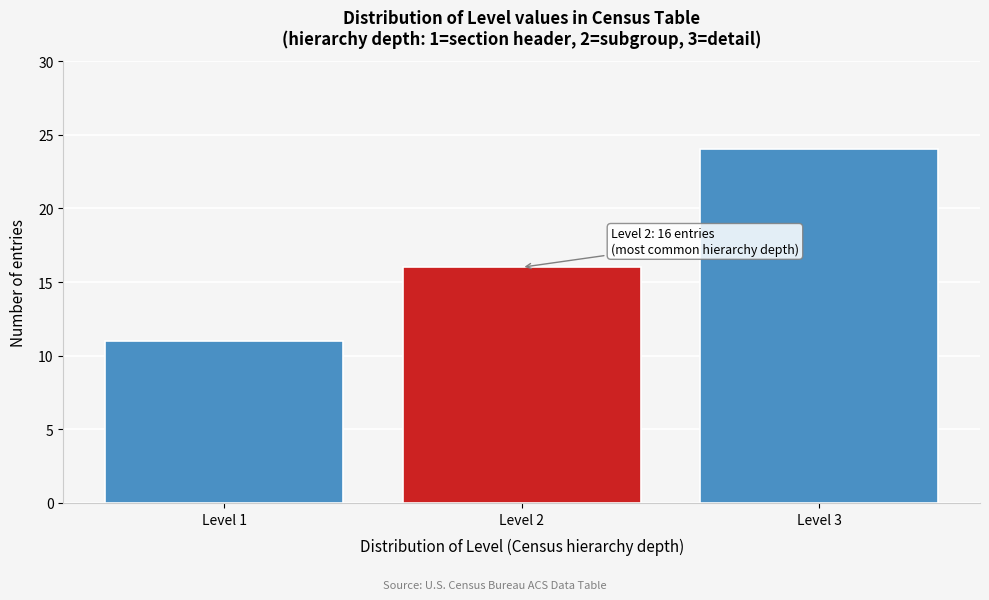

Over which range of the x-axis is the bar tallest?

2.5 to 3.5